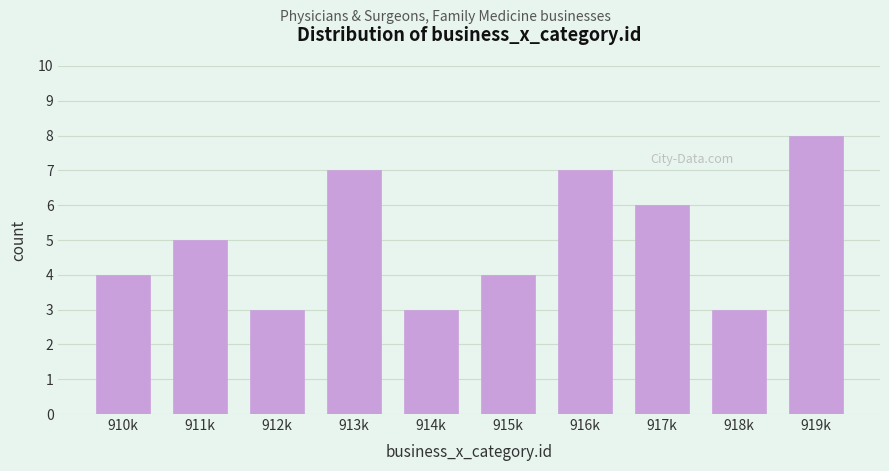

Reading right to left, transcribe all the data shown in this chart.

8	3	6	7	4	3	7	3	5	4